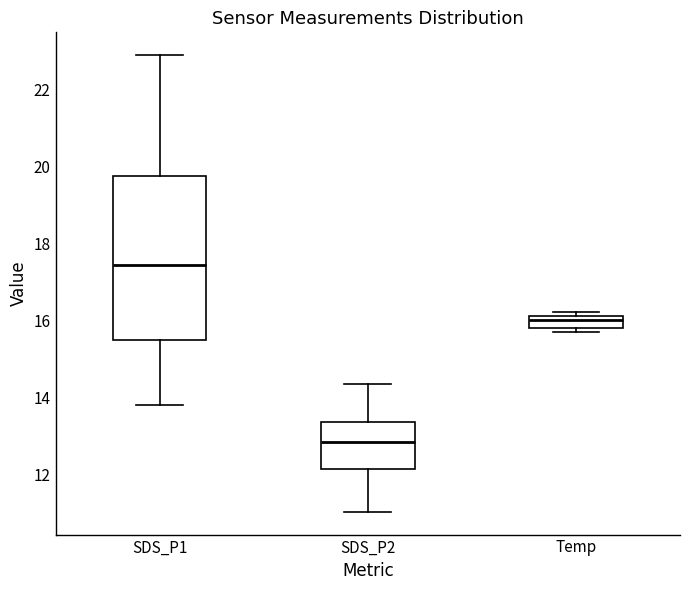

Reading left to right, transcribe this box plot: for each box, give where its median line is, the range the box spans, and where its two whiskers end, as read against the y-axis. The values are not printed on the chart, so give them approximately, as read against the axis.

SDS_P1: median 17.4, box 15.4 to 19.8, whiskers 13.8 to 22.8
SDS_P2: median 12.8, box 12.2 to 13.4, whiskers 11.0 to 14.4
Temp: median 16.0, box 15.8 to 16.2, whiskers 15.8 (just below the box's lower edge) to 16.2 (just above the box's upper edge)